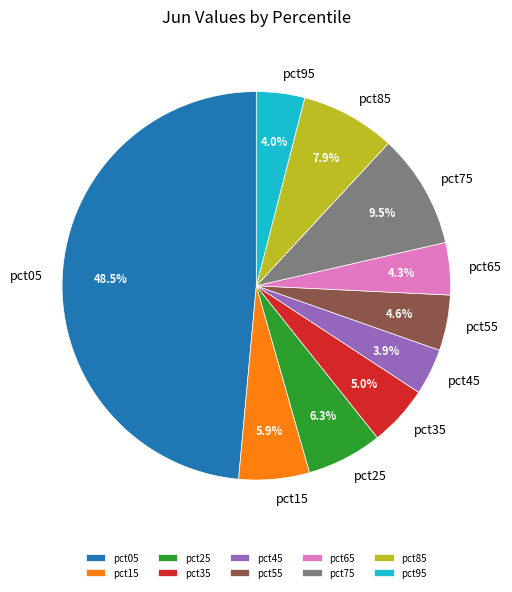

Is there any slice that represents more than half of the pie?

No